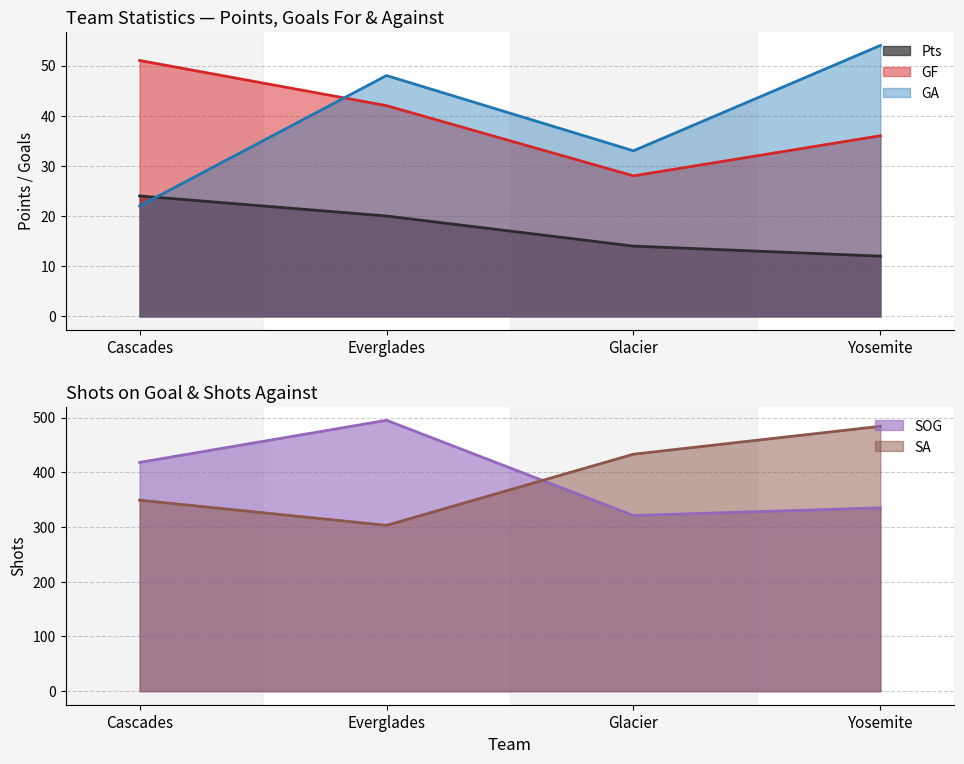

What are all the series names shown in the legend?

Pts, GF, GA, SOG, SA